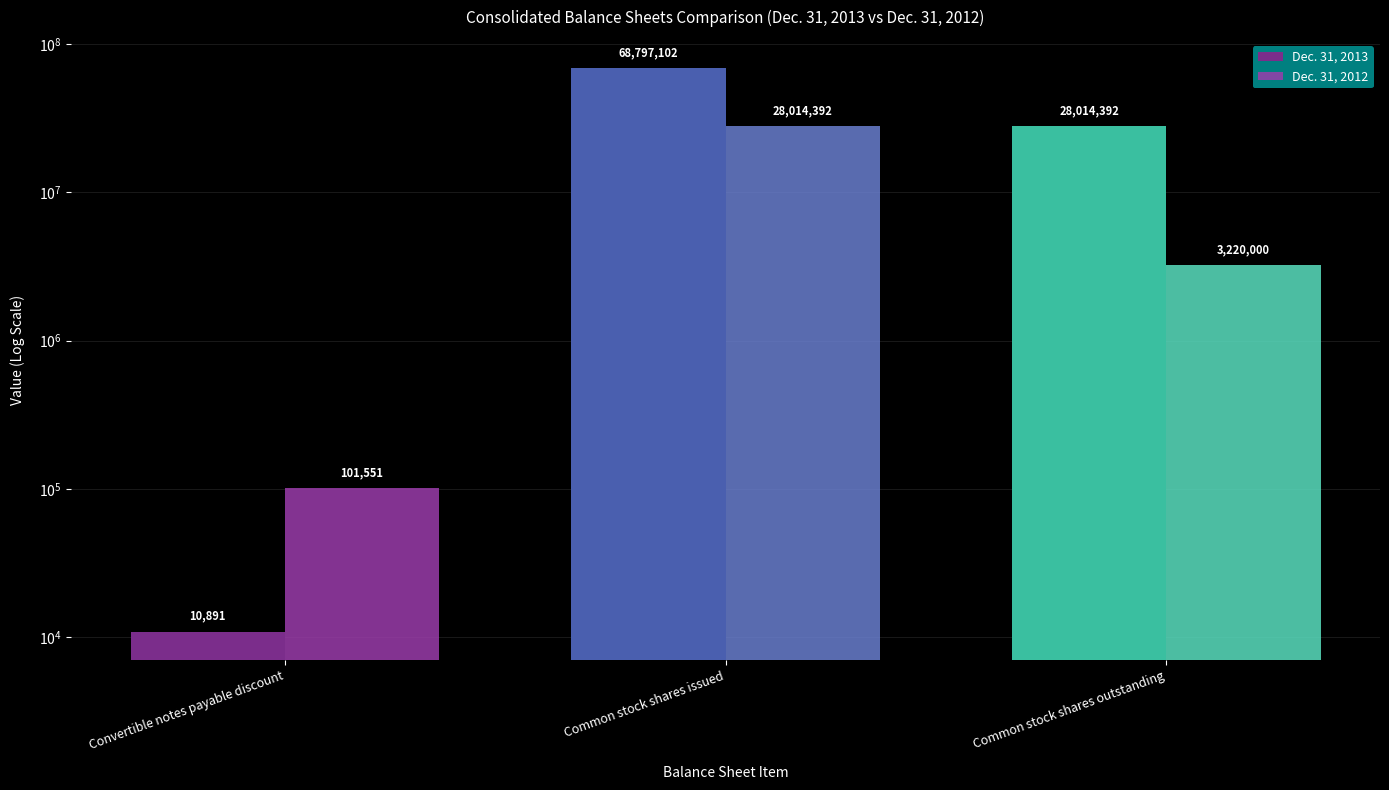

Reading left to right, list all the values displayed in this chart.

Dec. 31, 2013: Convertible notes payable discount=10891	Common stock shares issued=68797102	Common stock shares outstanding=28014392
Dec. 31, 2012: Convertible notes payable discount=101551	Common stock shares issued=28014392	Common stock shares outstanding=3220000